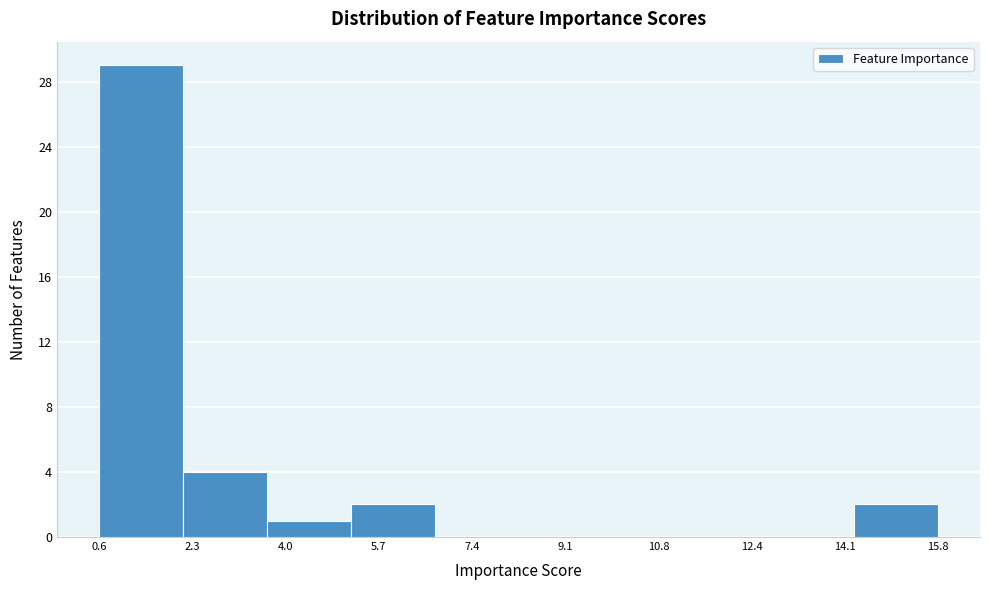

Over which range of the x-axis is the bar tallest?

0.6 to 2.2